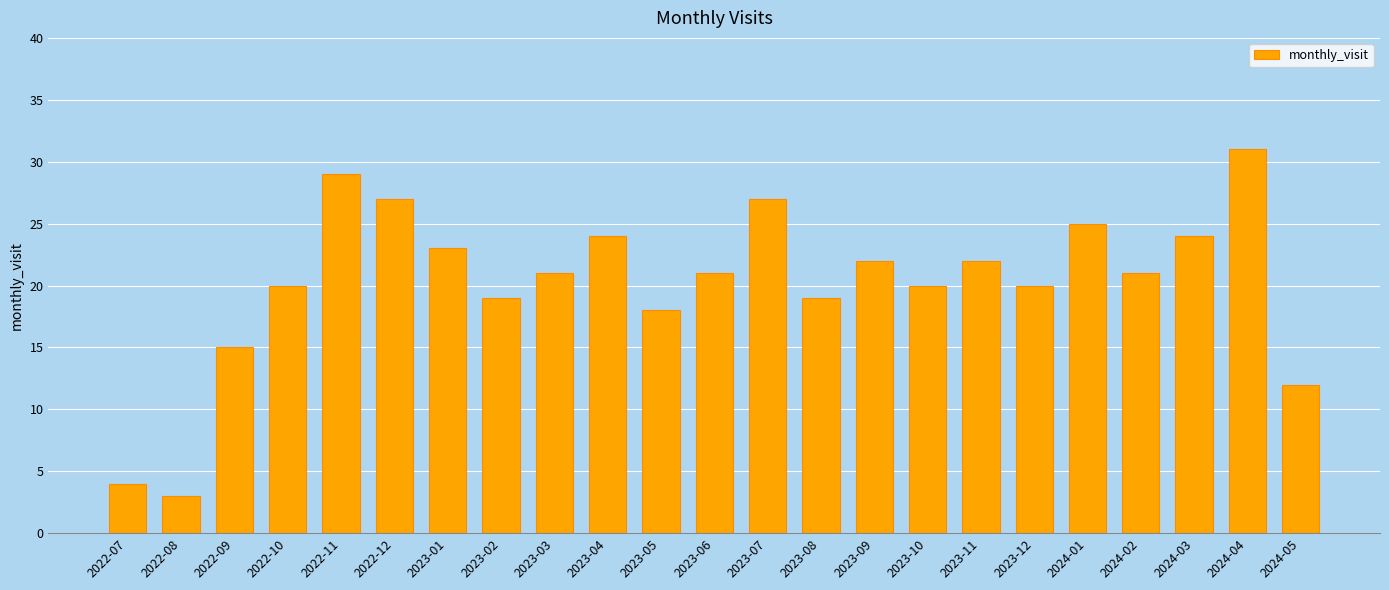

The value at 2024-05 is 19. True or false?

False